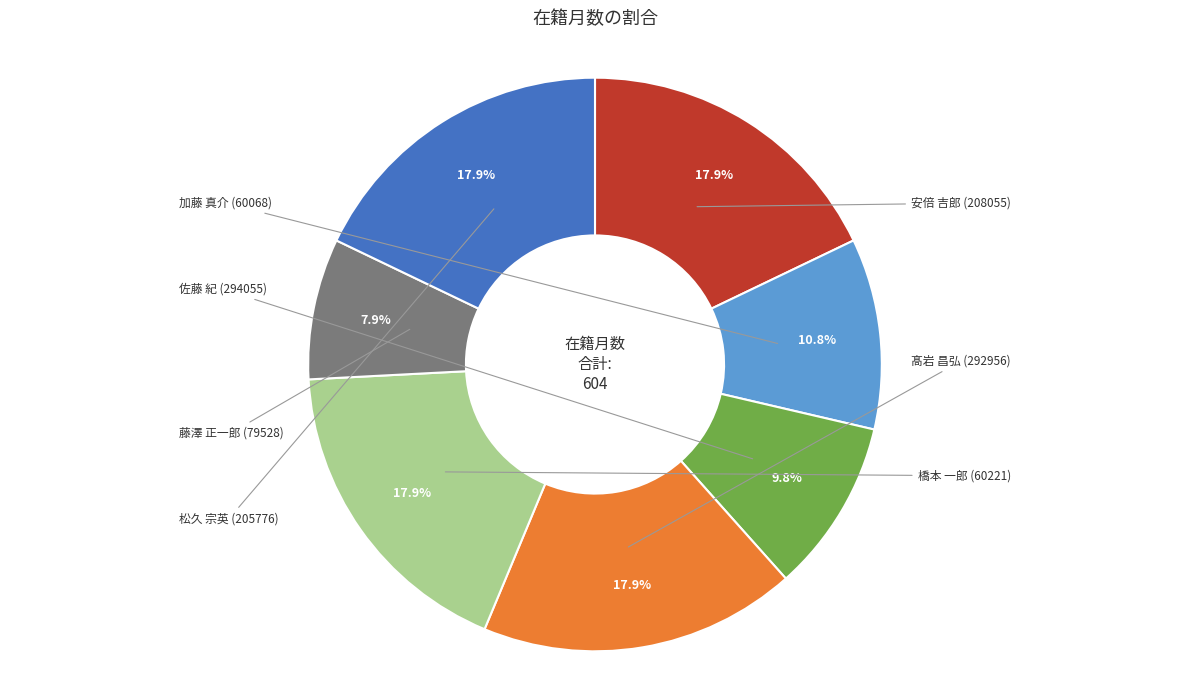

Is there a majority slice in this chart?

No